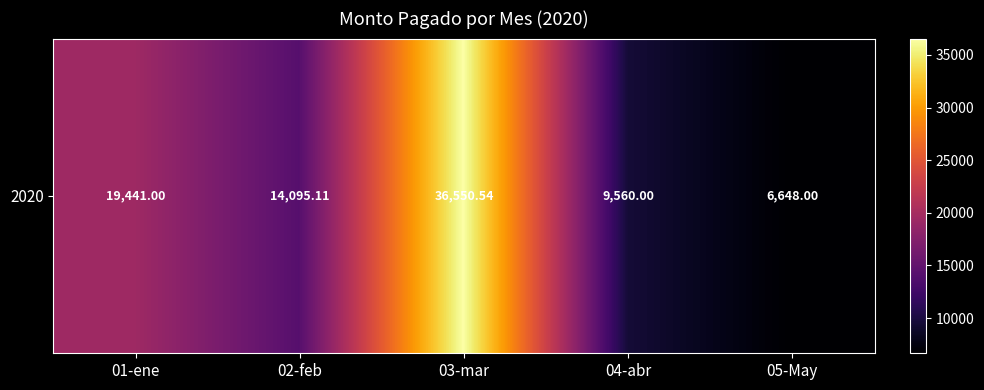

Which category has the lowest value across all series?

05-May